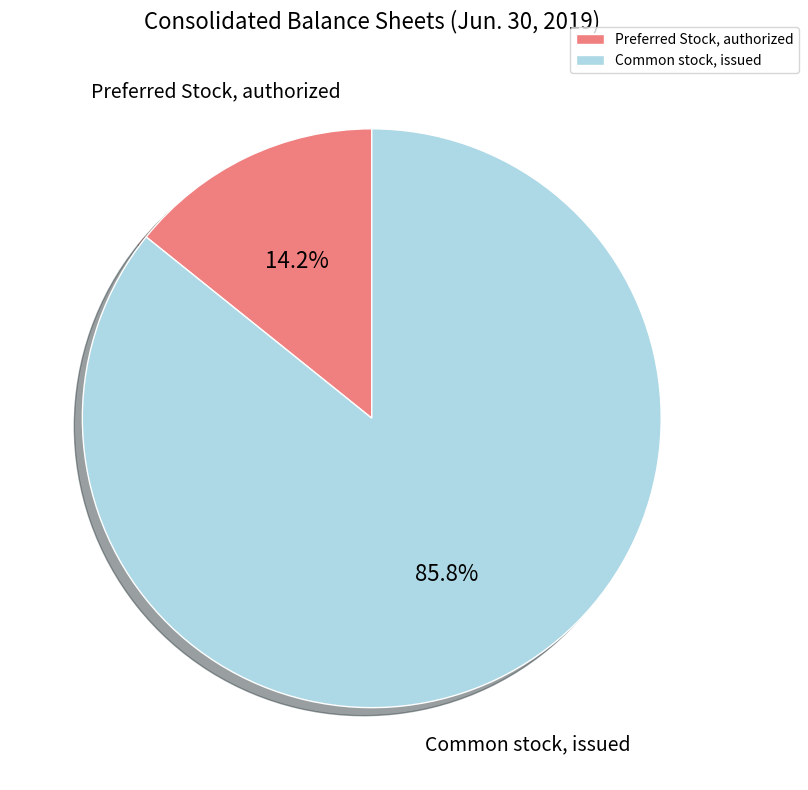

Rank the categories by value from lowest to highest.

Preferred Stock, authorized, Common stock, issued